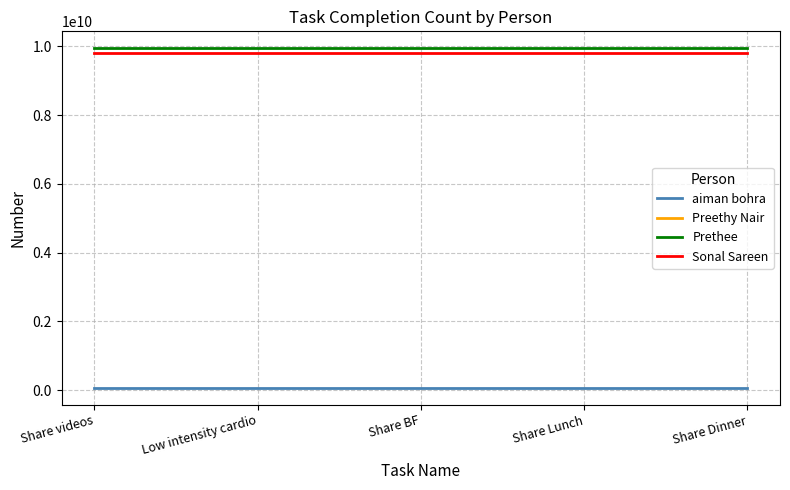

Which series has the largest total across all categories?

Prethee